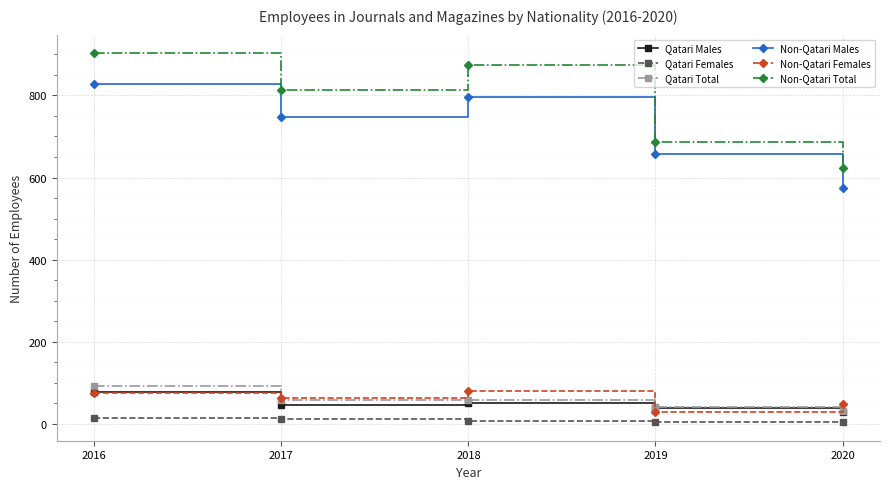

What is the value of the Qatari Males point at the 3rd from the left?

52